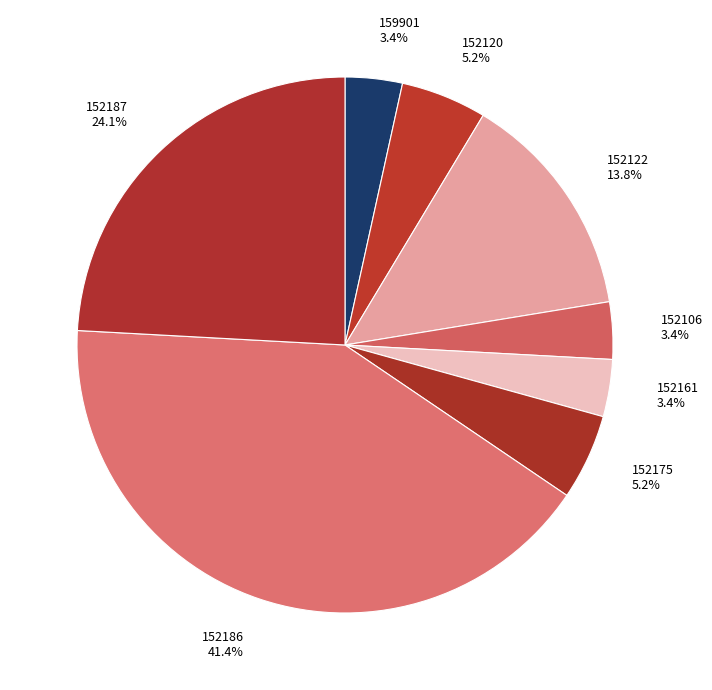

Is there any slice that represents more than half of the pie?

No